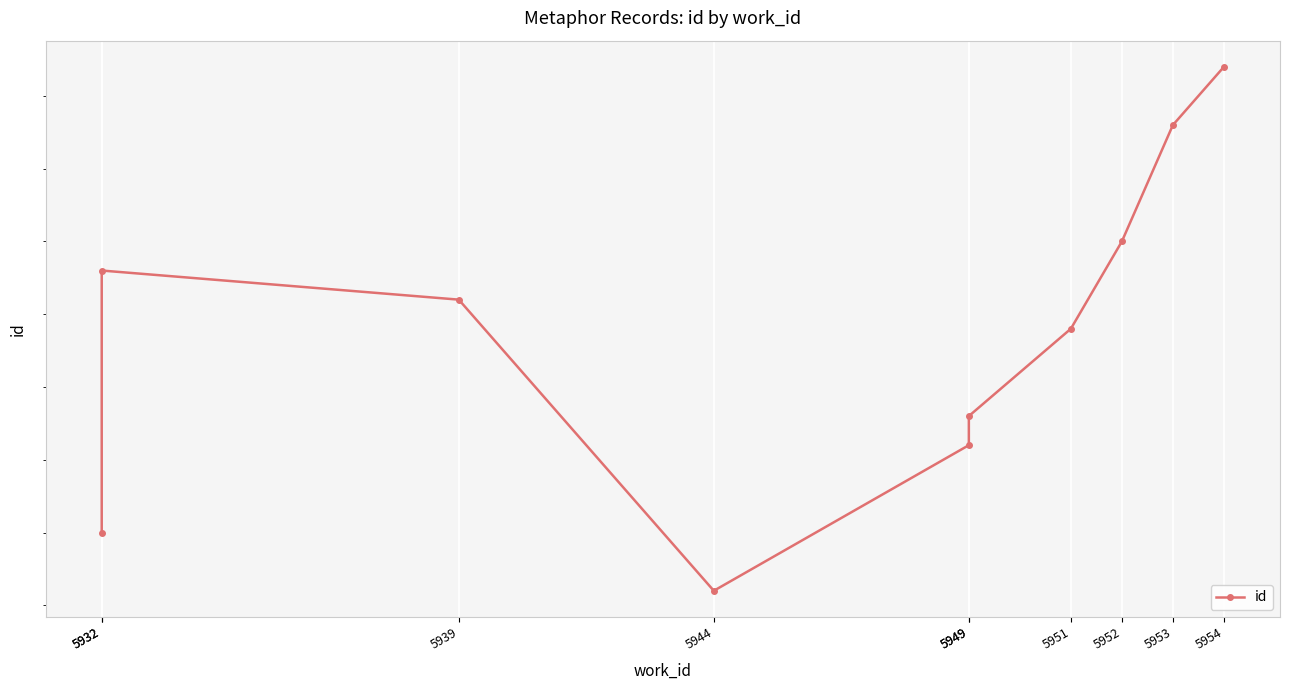

Count the number of values greater than 15798.

4